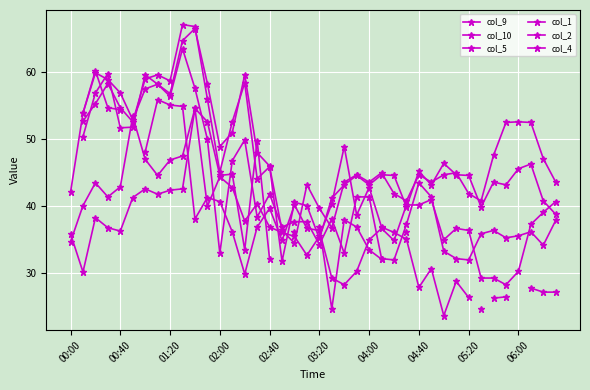

Rank the series by their average value, from lowest to highest.

col_9, col_10, col_5, col_1, col_2, col_4